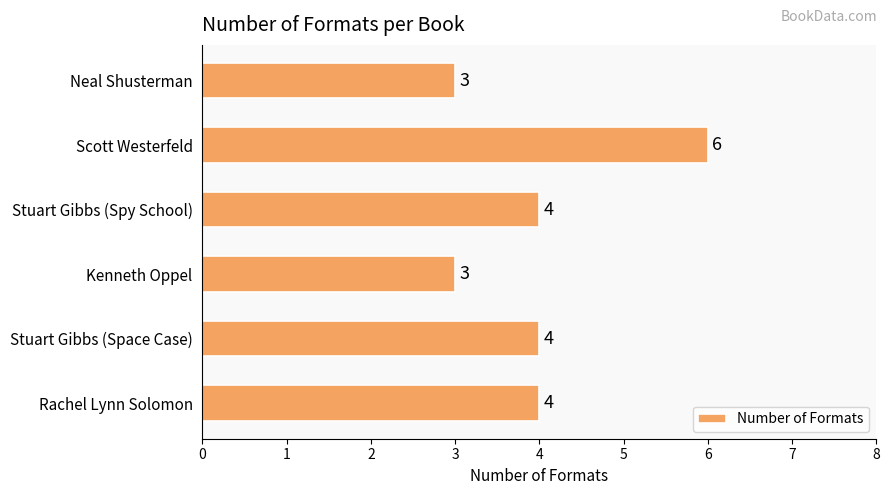

What is the smallest value displayed?

3